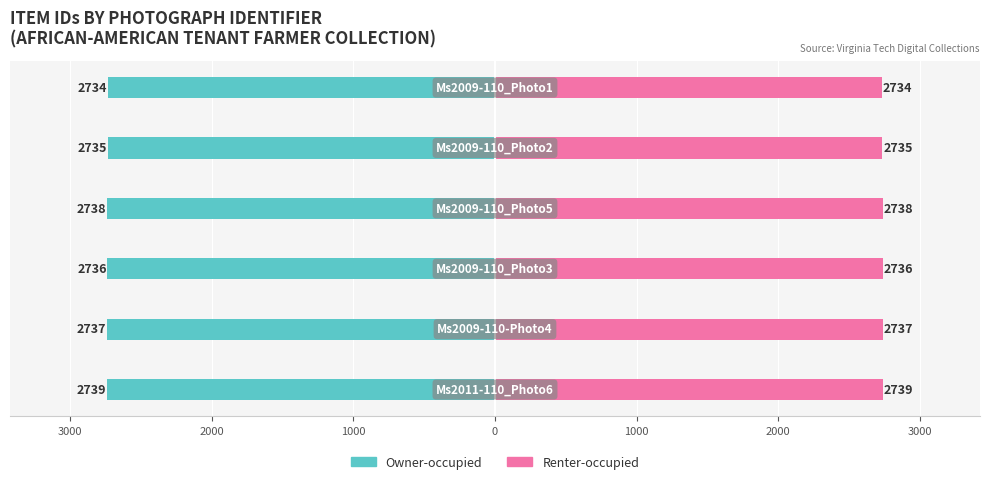

What are all the series names shown in the legend?

Owner-occupied, Renter-occupied